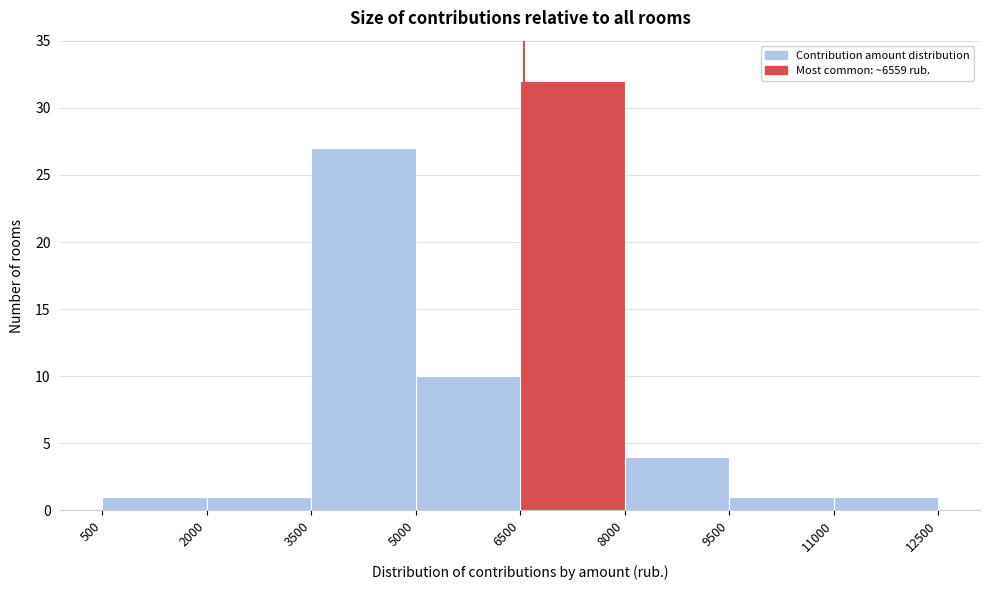

Reading left to right, transcribe this chart: for each bar, give the range it covers on the x-axis and its height. The values are not printed on the chart, so give them approximately, as read against the axis.

500 to 2000: 1
2000 to 3500: 1
3500 to 5000: 27
5000 to 6500: 10
6500 to 8000: 32
8000 to 9500: 4
9500 to 11000: 1
11000 to 12500: 1